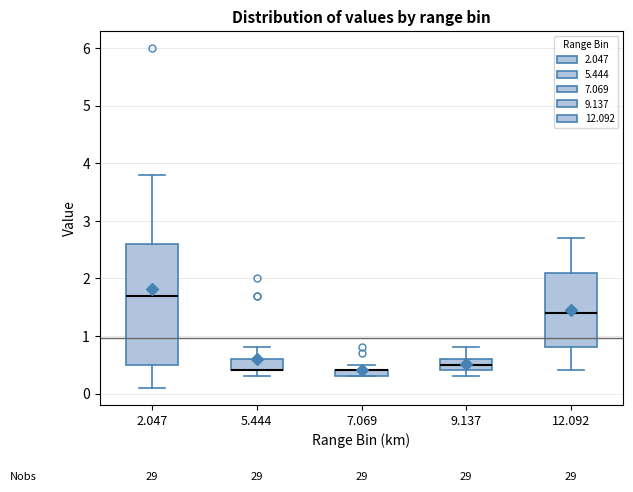

Which box is the tallest, from its lower edge to its upper edge?

2.047